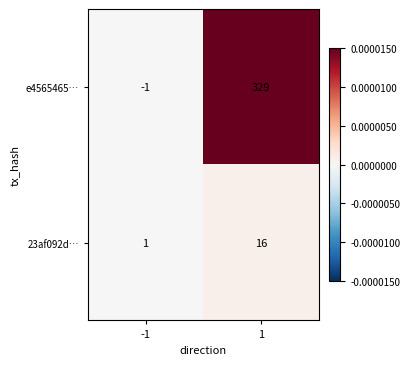

Is it true that 23af092d… equals 6 at 1?

False